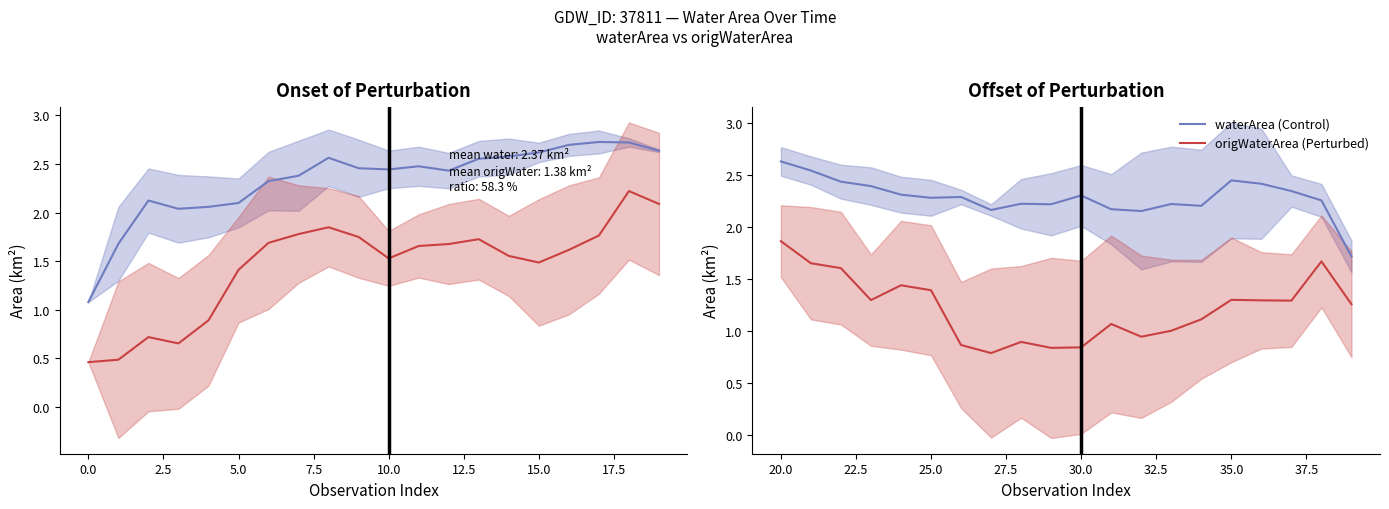

How many lines are shown in the chart?

2